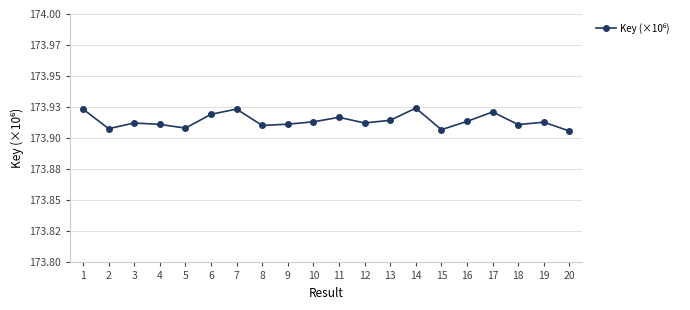

List the labels in order of value, smallest first.

20, 15, 2, 5, 8, 18, 4, 9, 3, 12, 19, 10, 16, 13, 11, 6, 17, 7, 1, 14